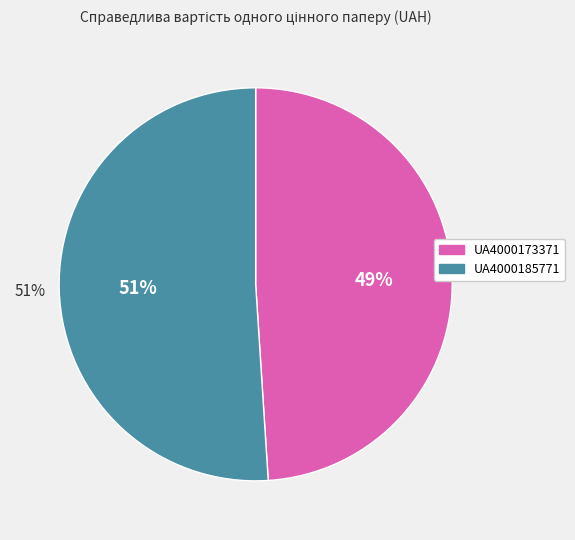

Rank the categories by value from lowest to highest.

UA4000173371, UA4000185771